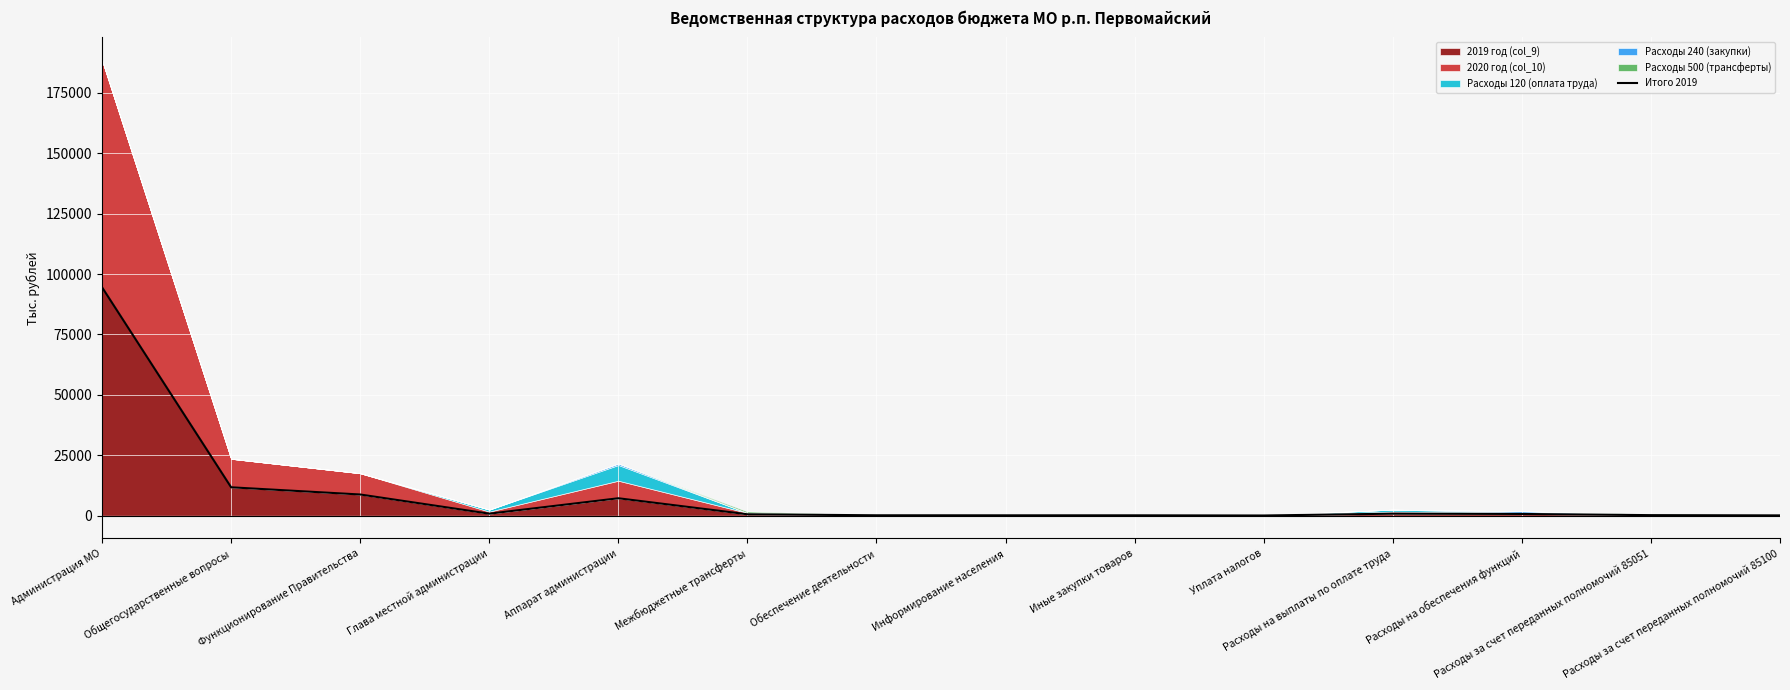

How many interior local peaks (higher than both neighbors) does the data have?

2